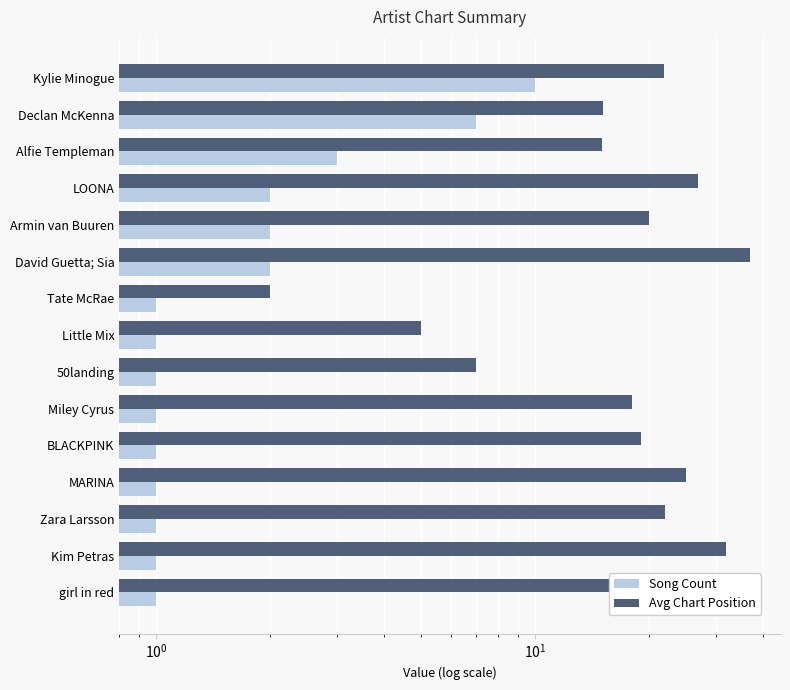

Which has a higher value, Little Mix or 50landing?

Little Mix